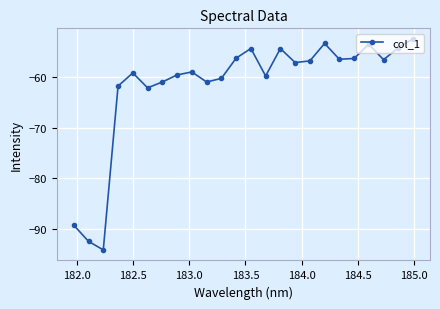

Count the number of values greater than -57.

11